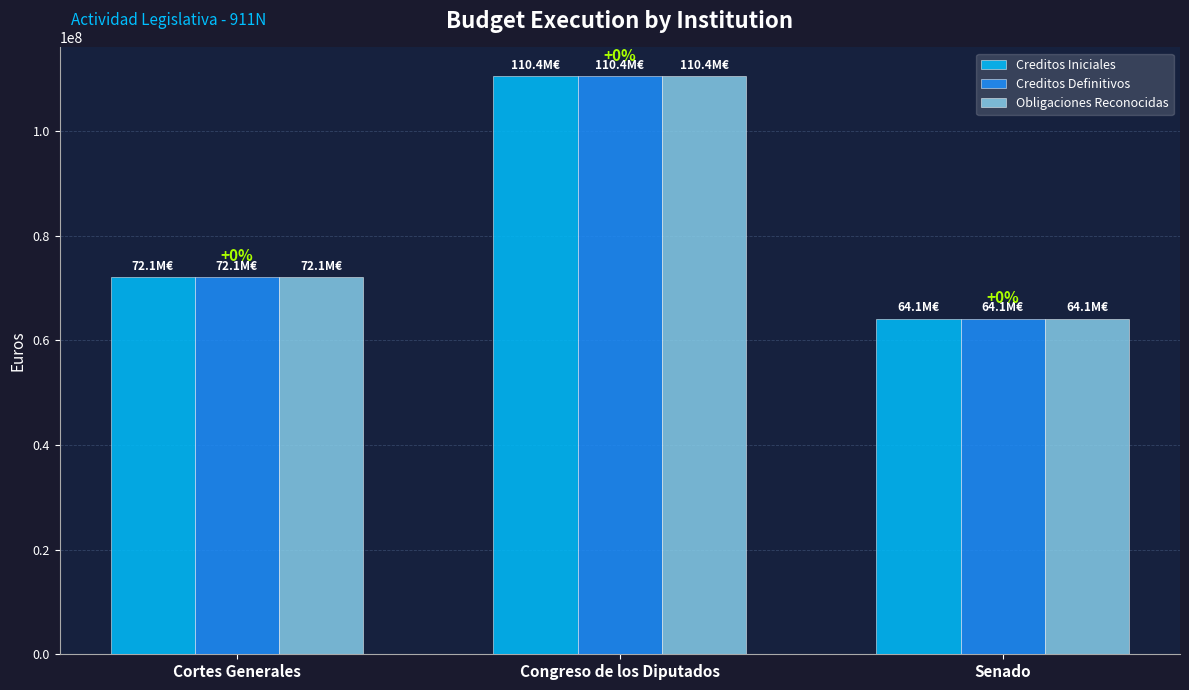

What is the total value across all series at Cortes Generales?

216158550